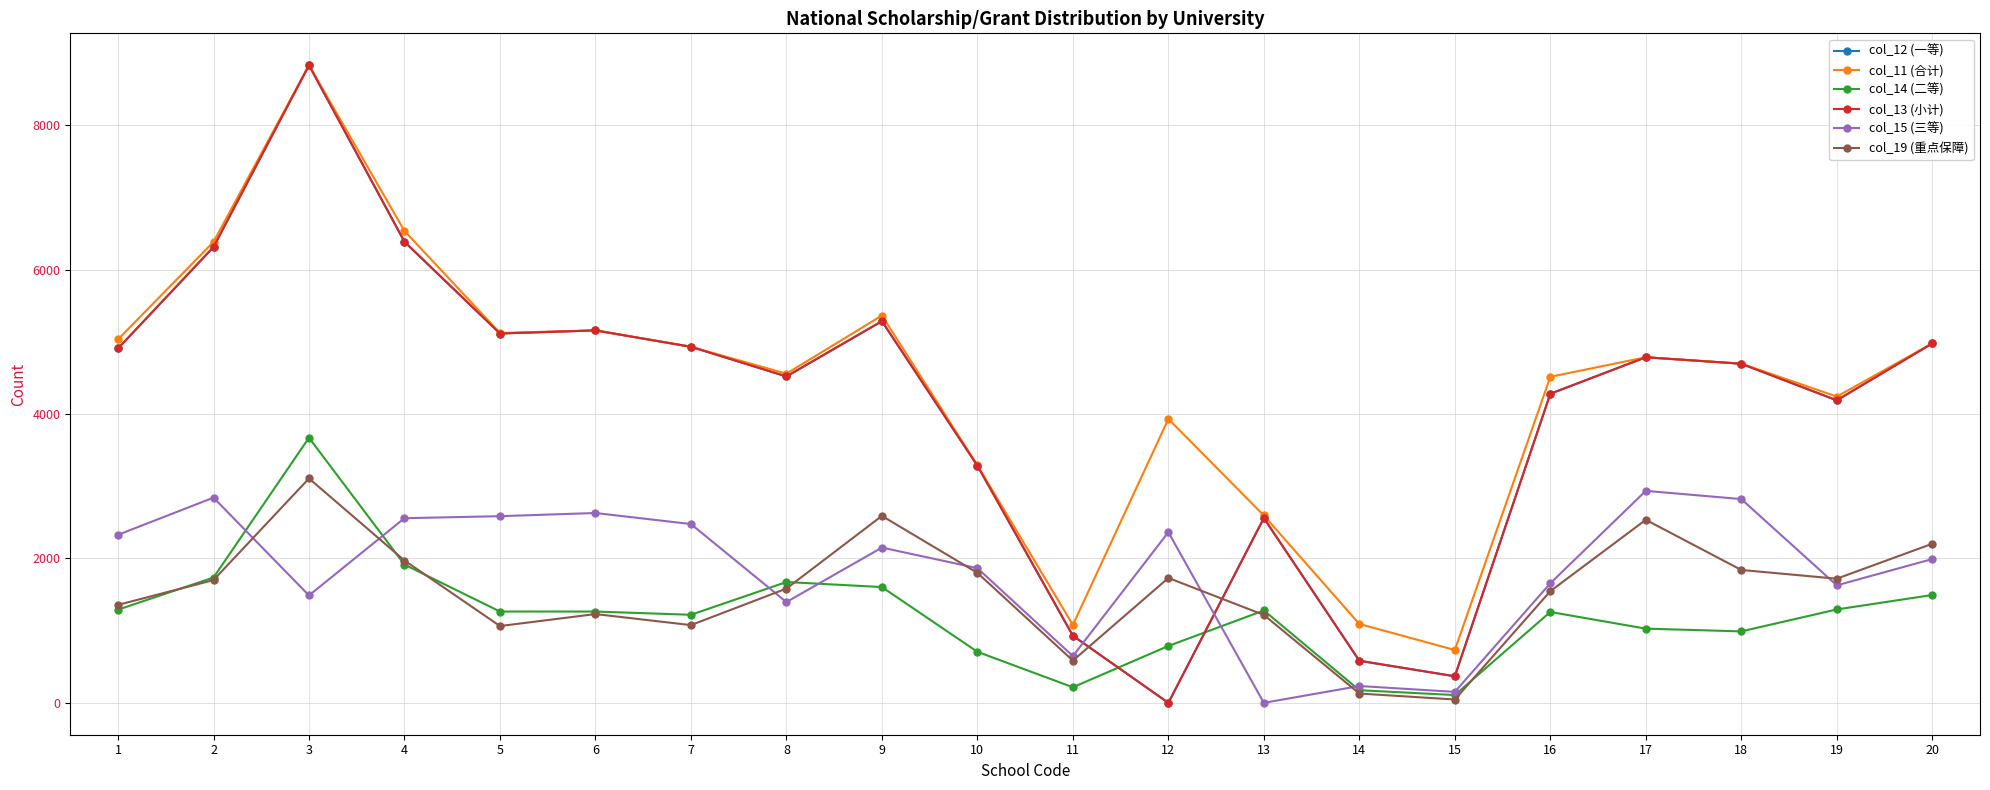

At which label is col_15 (三等) closest to 1468?

3